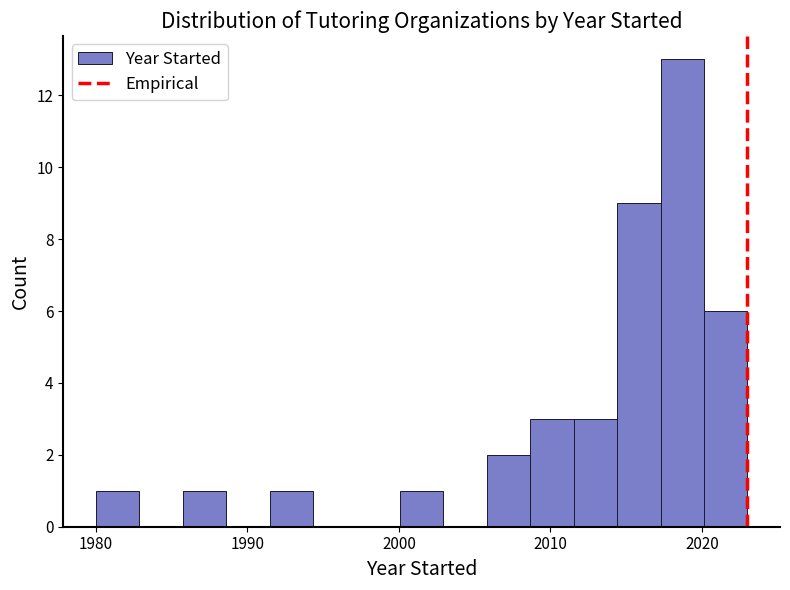

Read against the x-axis, roughly where is the centre of the tallest bar?

2019